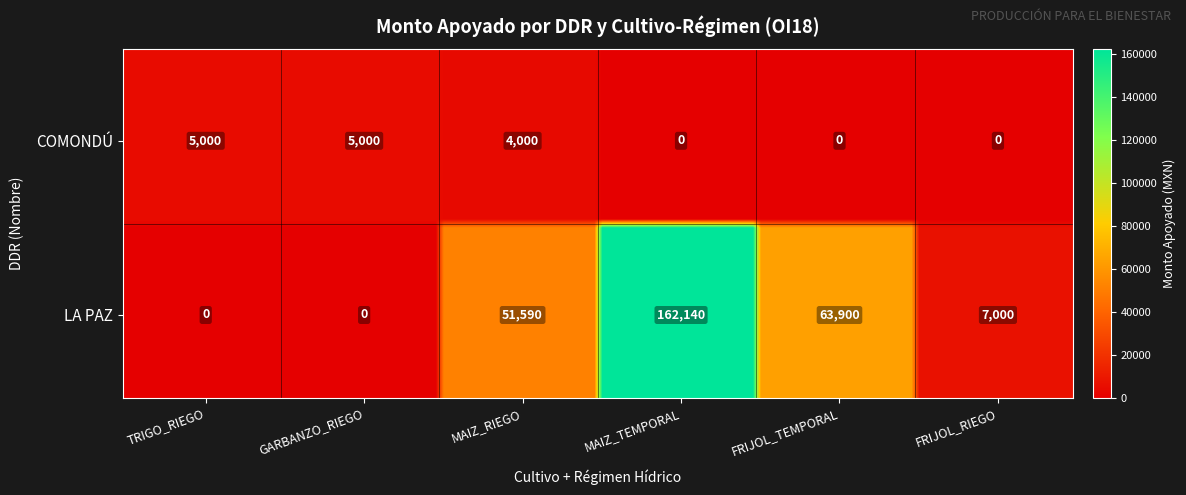

The value of COMONDÚ at MAIZ_TEMPORAL is 0. True or false?

True